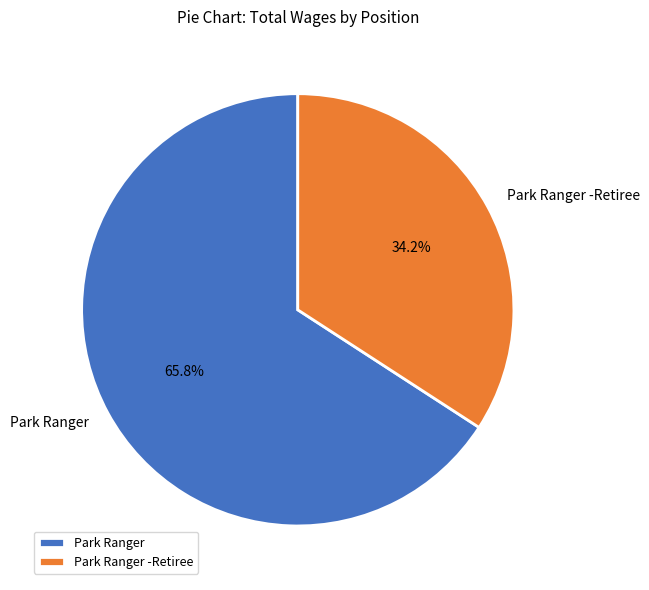

What is the smallest slice in the pie chart?

Park Ranger -Retiree